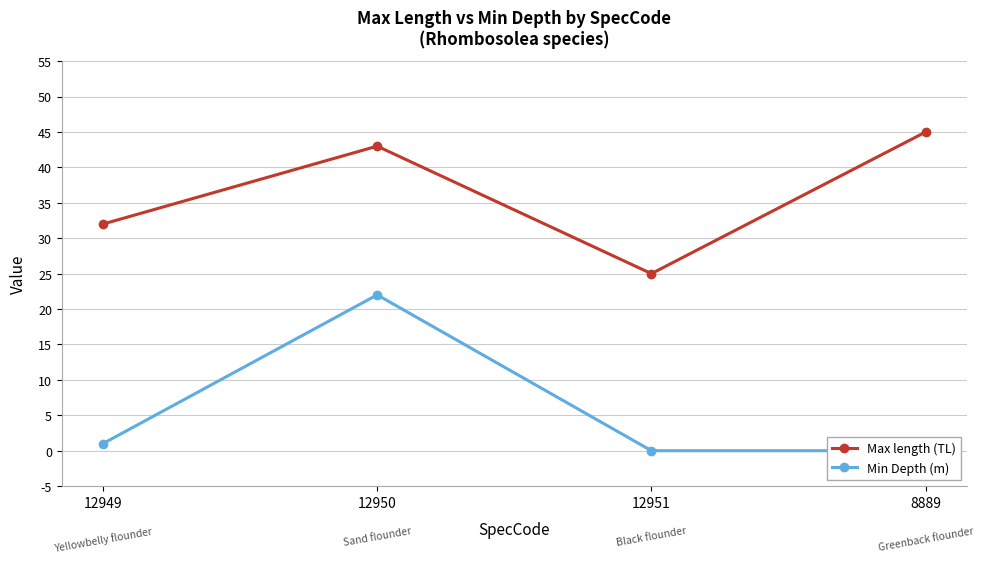

Which series has the largest total across all categories?

Max length (TL)